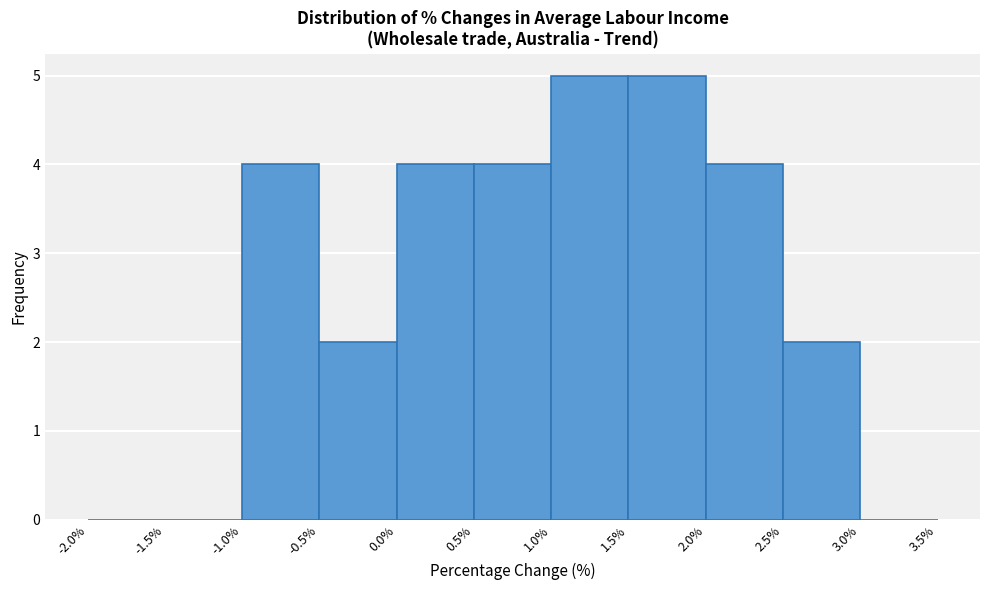

What is the height of the bar covering 2.5% to 3.0% on the x-axis? The values are not printed on the chart, so give them approximately, as read against the axis.

2